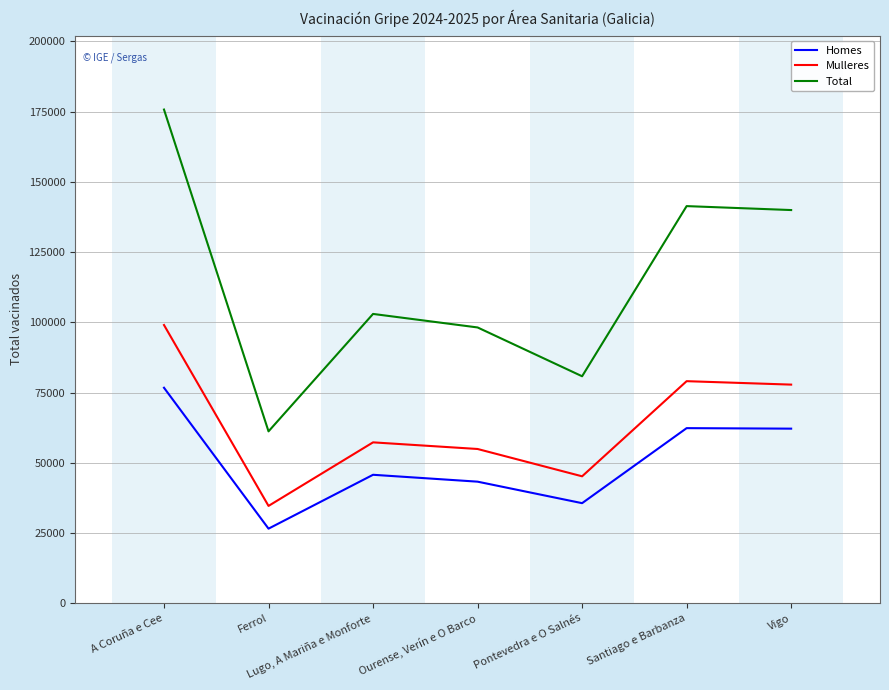

List the series in order of their overall mean, highest first.

Total, Mulleres, Homes